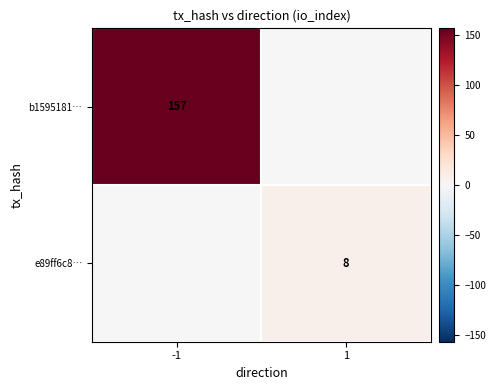

The value of e89ff6c8… at 1 is 8. True or false?

True